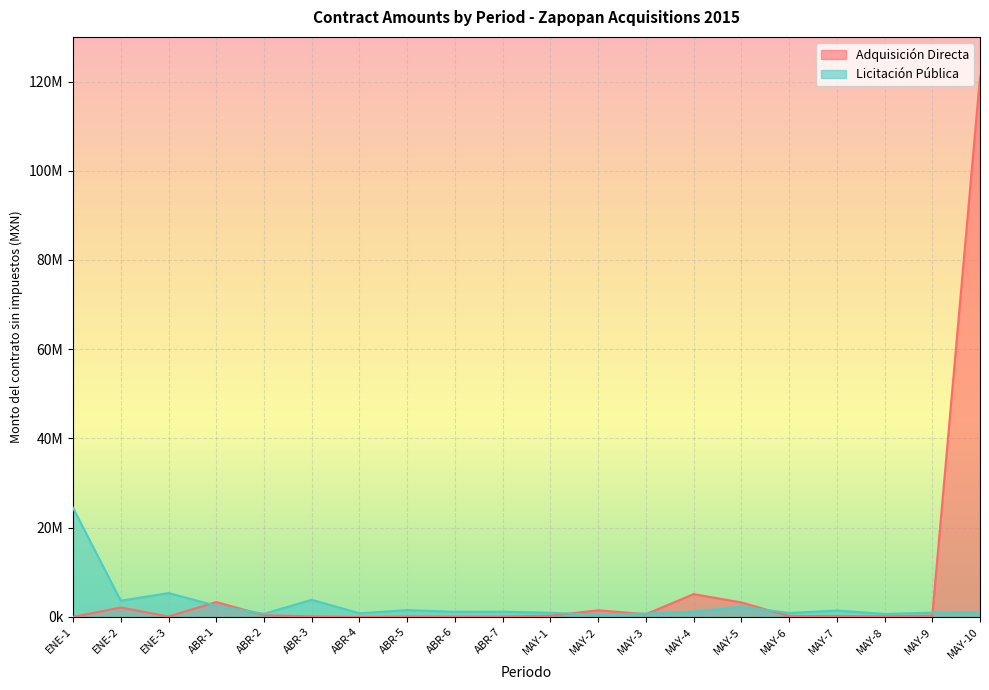

In Licitación Pública, how many points are lower than both neighbors (excluding endpoints)?

7